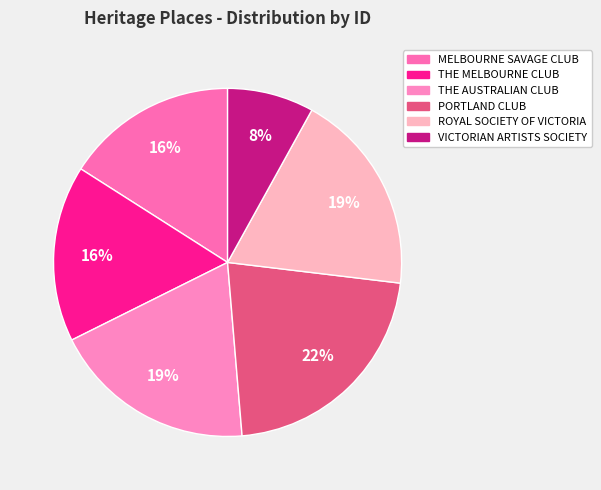

Is the sum of MELBOURNE SAVAGE CLUB and PORTLAND CLUB greater than half?

No